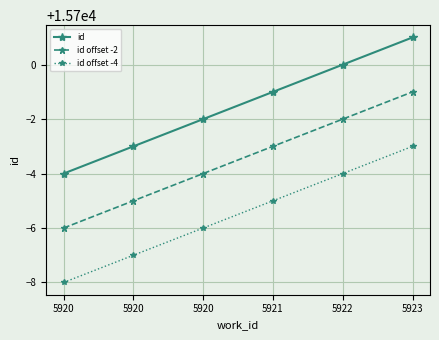

The value of id offset -2 at 5923 is 4877. True or false?

False